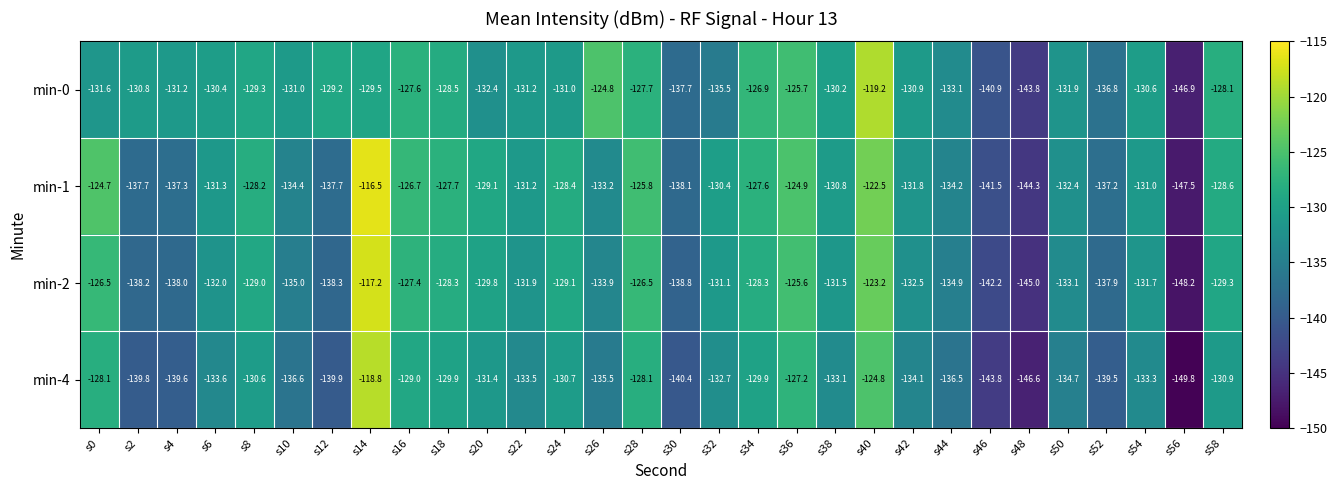

At which category is the sum across all series the highest?

s14